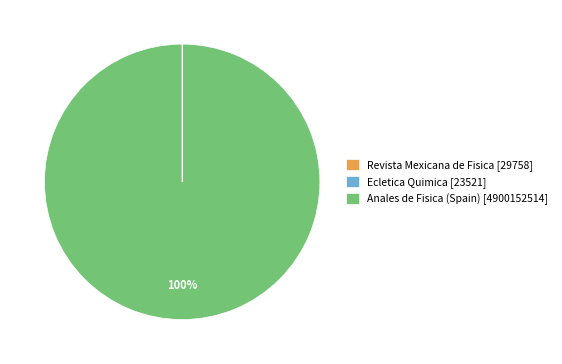

True or false: Anales de Fisica (Spain) [4900152514] accounts for 100% of the total.

True